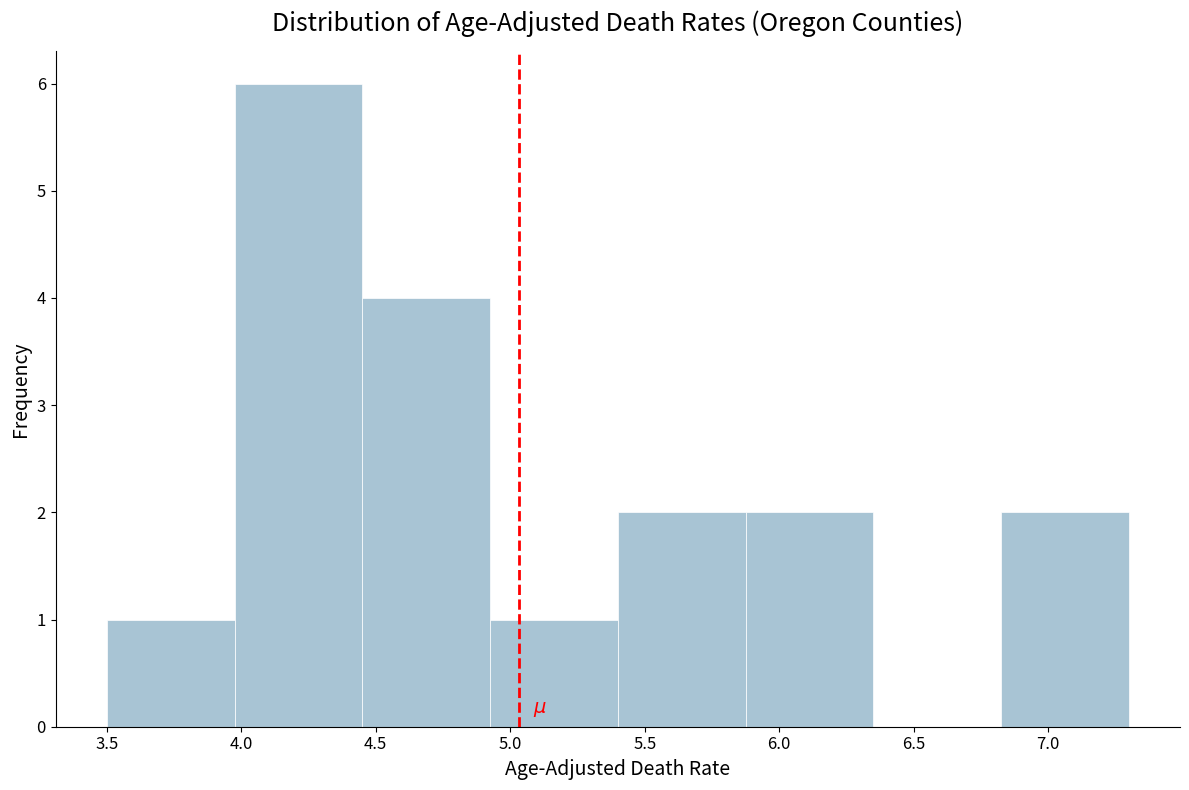

Reading left to right, list every bar in this chart as the range it spans on the x-axis followed by its height. Neither the bar edges nor the heights are printed on the chart, so give them approximately, as read against the axes.

3.500 to 3.975: 1
3.975 to 4.450: 6
4.450 to 4.925: 4
4.925 to 5.400: 1
5.400 to 5.875: 2
5.875 to 6.350: 2
6.350 to 6.825: 0
6.825 to 7.300: 2